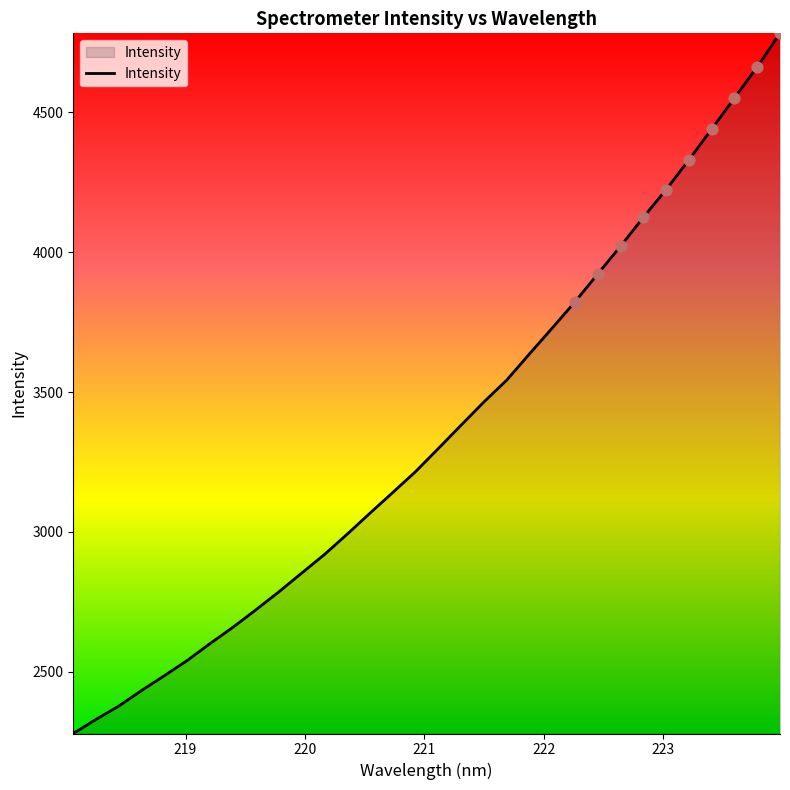

What is the minimum value shown in the chart?

2278.8